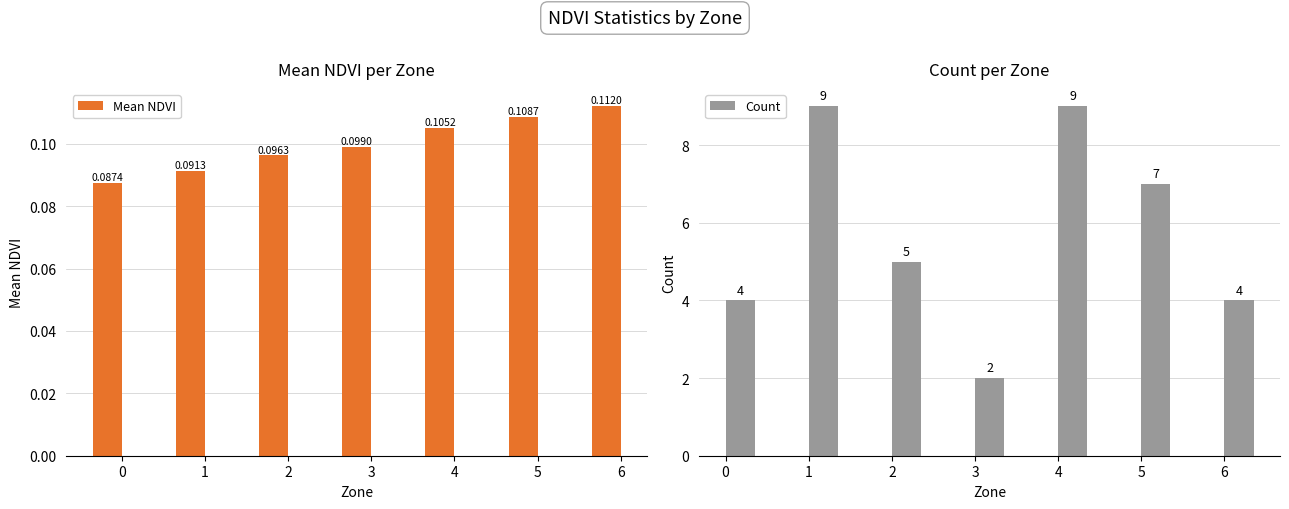

Reading left to right, transcribe all the data shown in this chart.

Mean NDVI: 0=0.1	1=0.1	2=0.1	3=0.1	4=0.1	5=0.1	6=0.1
Count: 0=4.0	1=9.0	2=5.0	3=2.0	4=9.0	5=7.0	6=4.0